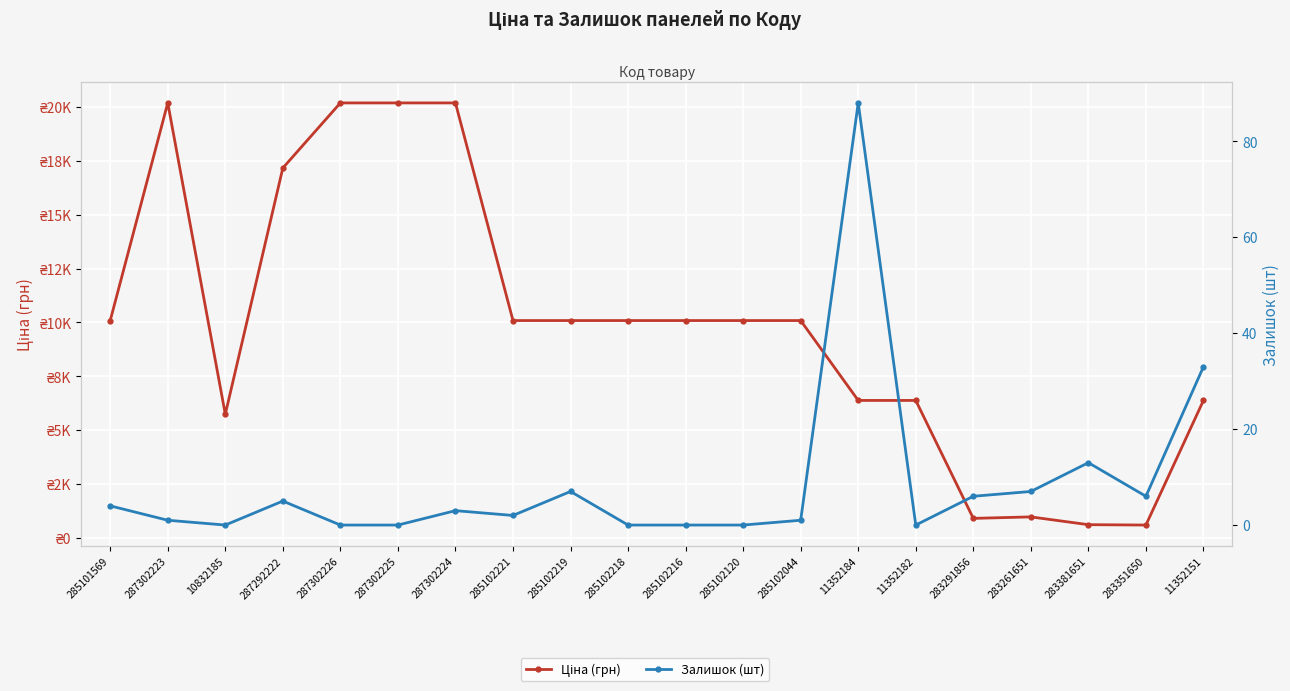

How many data points in Залишок (шт) are above 3?

9